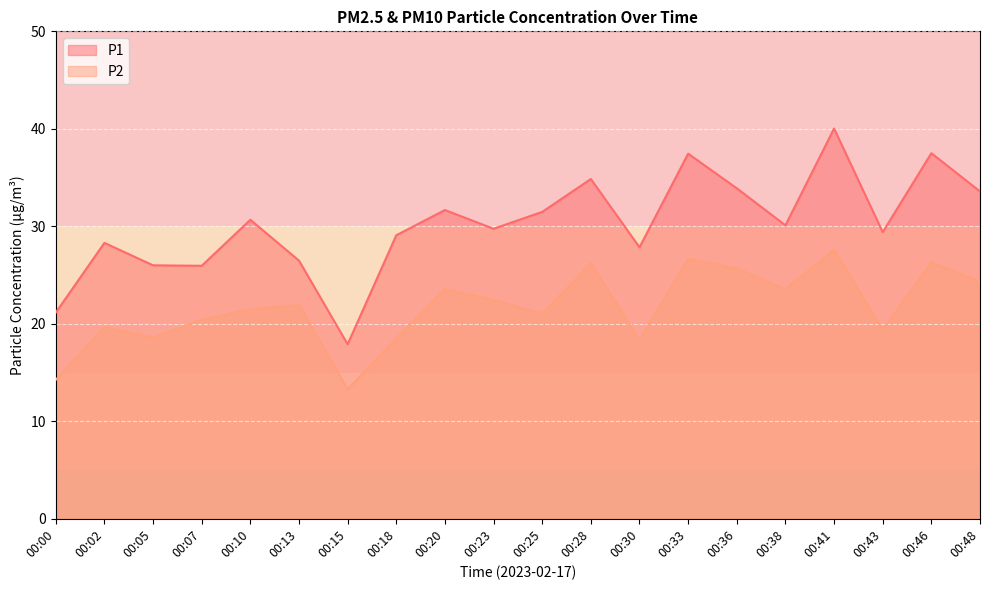

What is the average value of the P1 series?

30.2